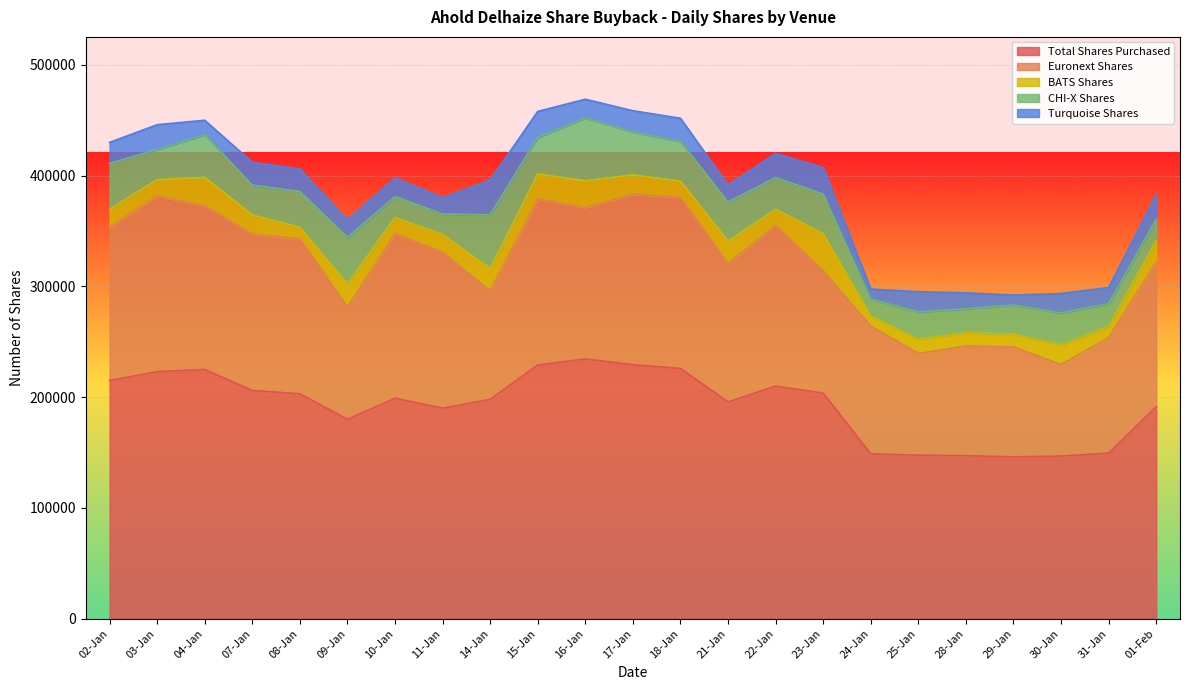

Rank the series by their maximum value, from highest to lowest.

Total Shares Purchased, Euronext Shares, CHI-X Shares, BATS Shares, Turquoise Shares